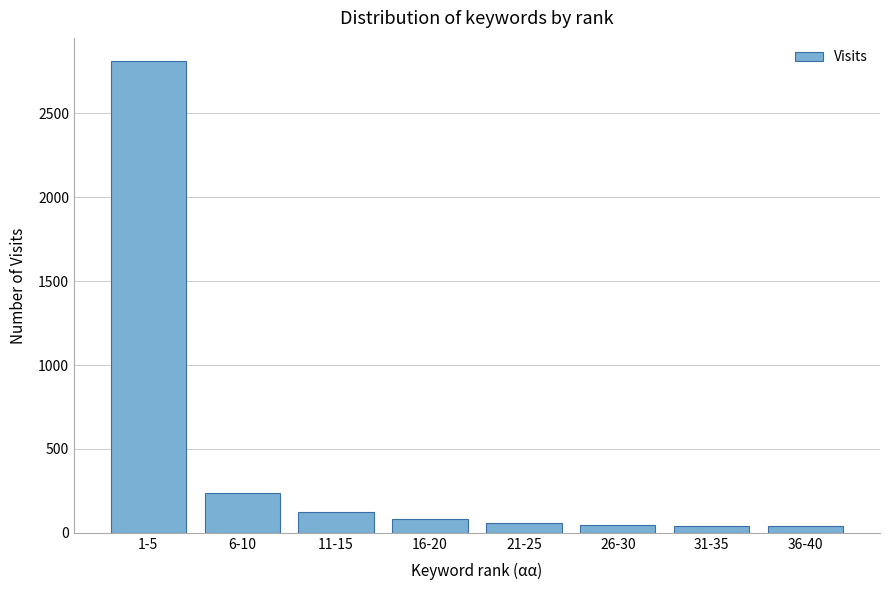

What is the difference between the maximum and minimum values?

2769